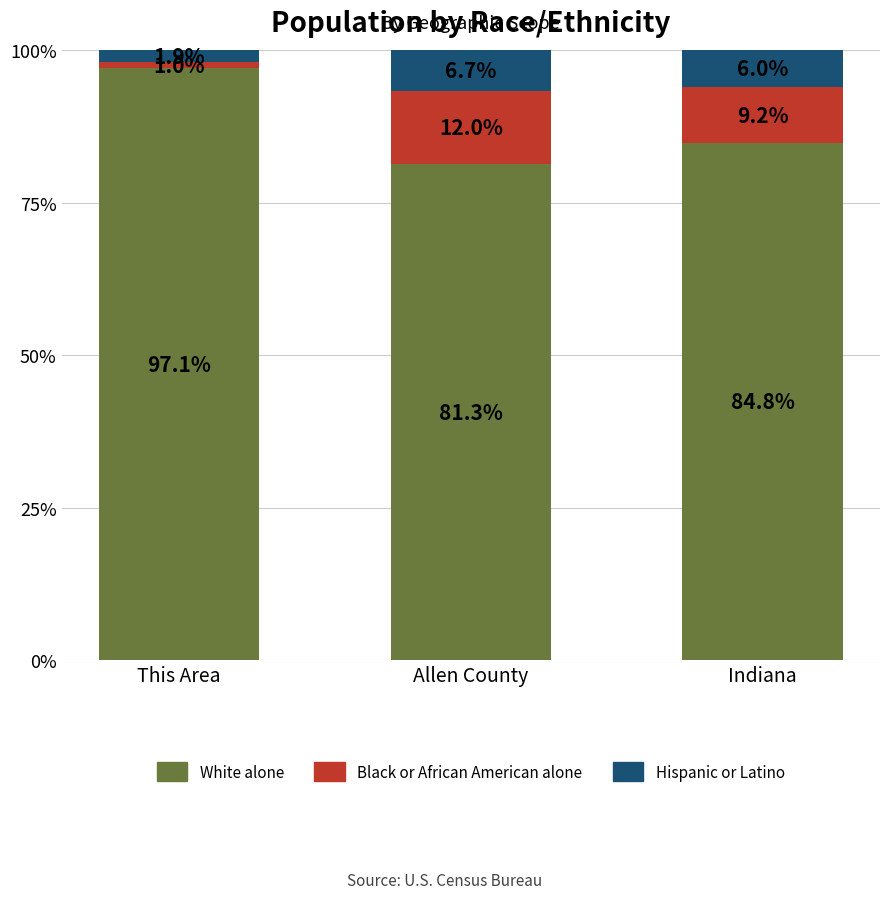

What is the sum of all White alone values?

263.2